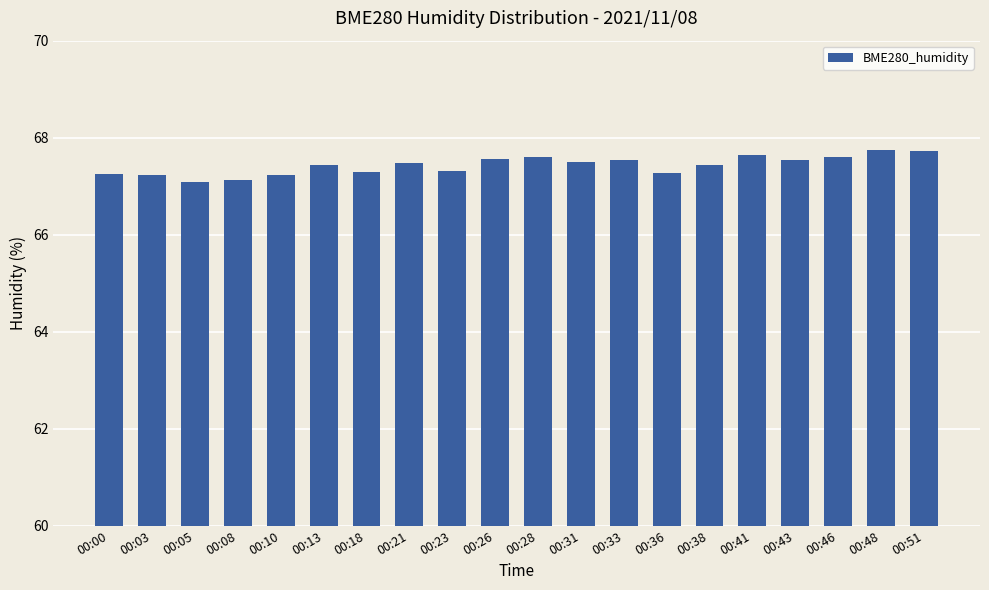

Is it true that the value at 00:03 is 67.2?

True